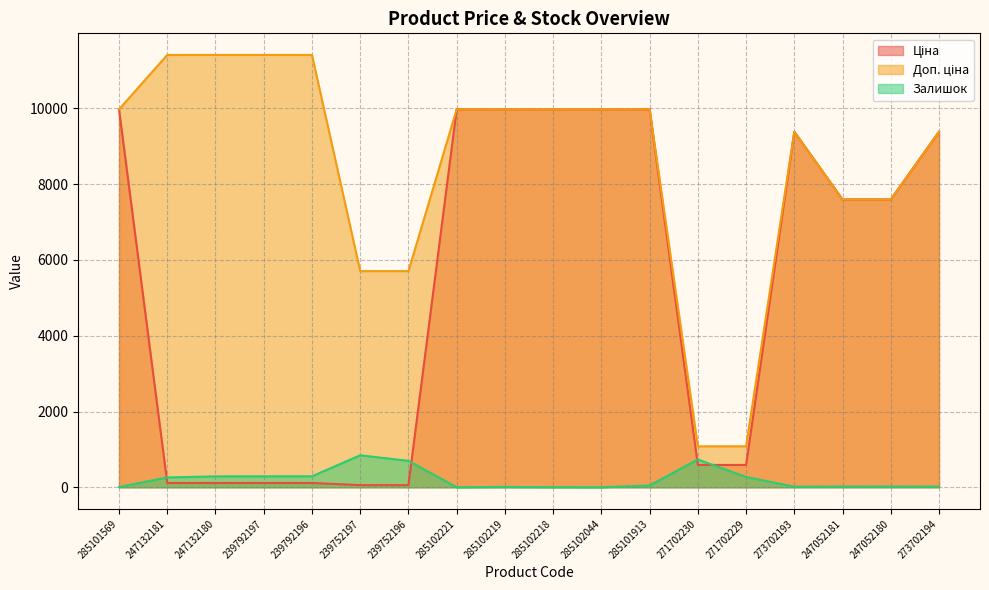

Reading left to right, what are all the values shown in this chart?

Ціна: 285101569=9975.0	247132181=114.1	247132180=114.1	239792197=114.1	239792196=114.1	239752197=57.0	239752196=57.0	285102221=9975.0	285102219=9975.0	285102218=9975.0	285102044=9975.0	285101913=9975.0	271702230=589.9	271702229=589.9	273702193=9384.0	247052181=7596.5	247052180=7596.5	273702194=9384.0
Доп. ціна: 285101569=9975.0	247132181=11410.0	247132180=11410.0	239792197=11410.0	239792196=11410.0	239752197=5705.0	239752196=5705.0	285102221=9975.0	285102219=9975.0	285102218=9975.0	285102044=9975.0	285101913=9975.0	271702230=1081.7	271702229=1081.7	273702193=9384.0	247052181=7596.5	247052180=7596.5	273702194=9384.0
Залишок: 285101569=7.0	247132181=260.0	247132180=288.0	239792197=289.0	239792196=290.0	239752197=845.0	239752196=698.0	285102221=2.0	285102219=9.0	285102218=3.0	285102044=1.0	285101913=46.0	271702230=735.0	271702229=272.0	273702193=16.0	247052181=20.0	247052180=21.0	273702194=18.0